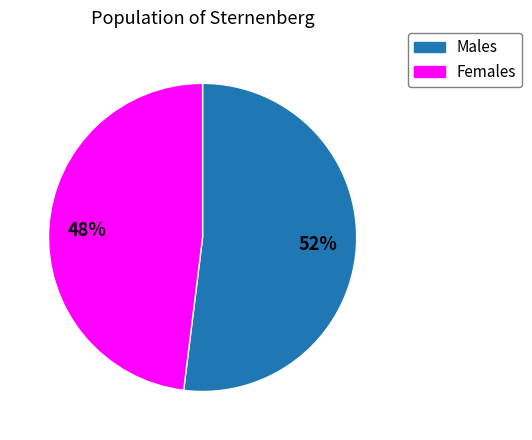

To the nearest percent, what is the average slice percentage?

50%